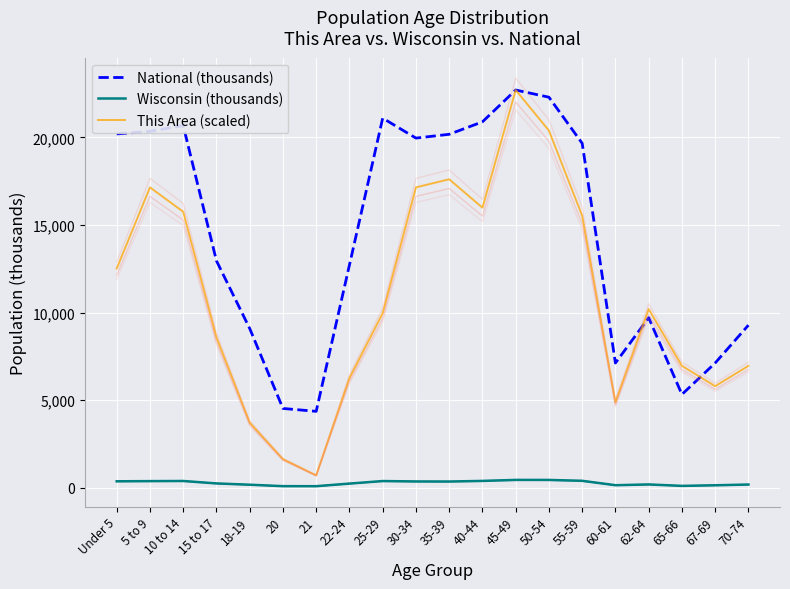

What is the total value across all series at 10 to 14?

36810.1